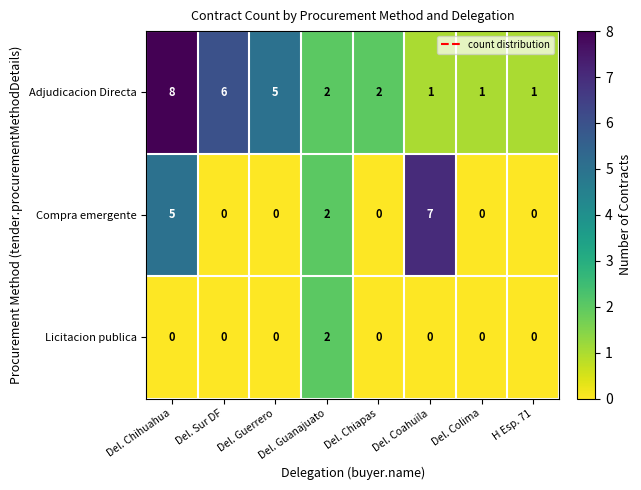

Between Del. Chihuahua and Del. Coahuila, which series saw the biggest shift?

Adjudicacion Directa